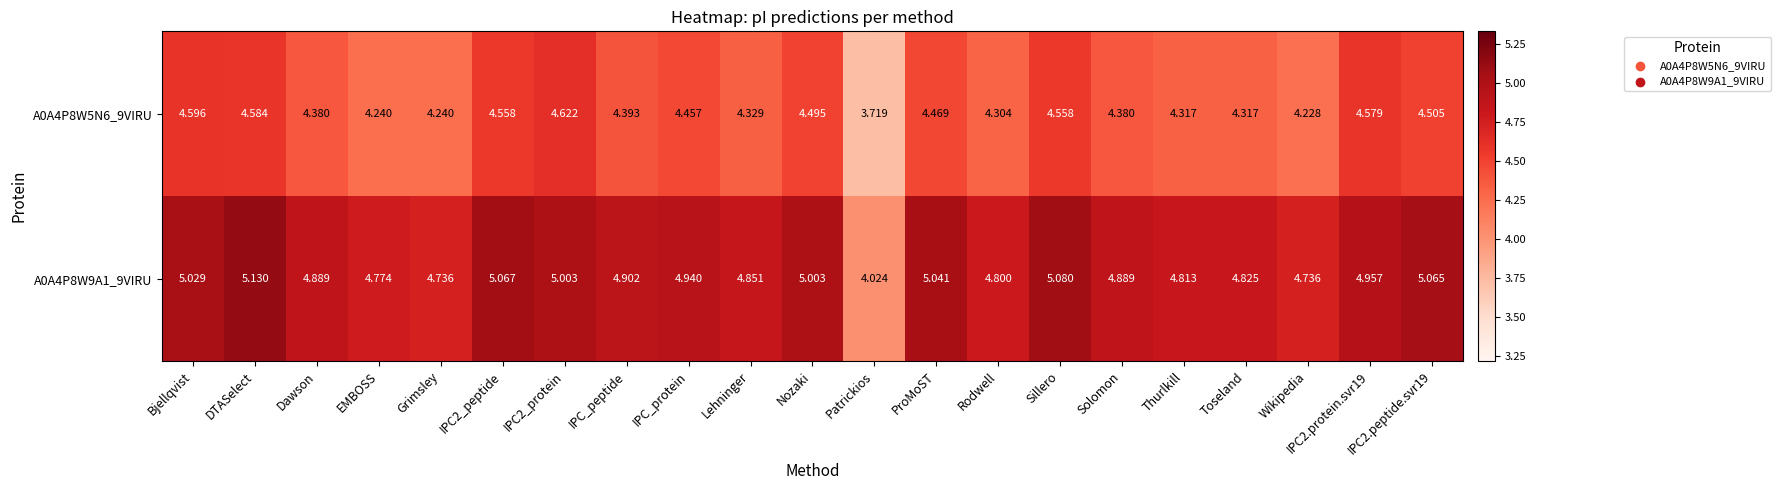

At which label is A0A4P8W5N6_9VIRU closest to 4?

Wikipedia